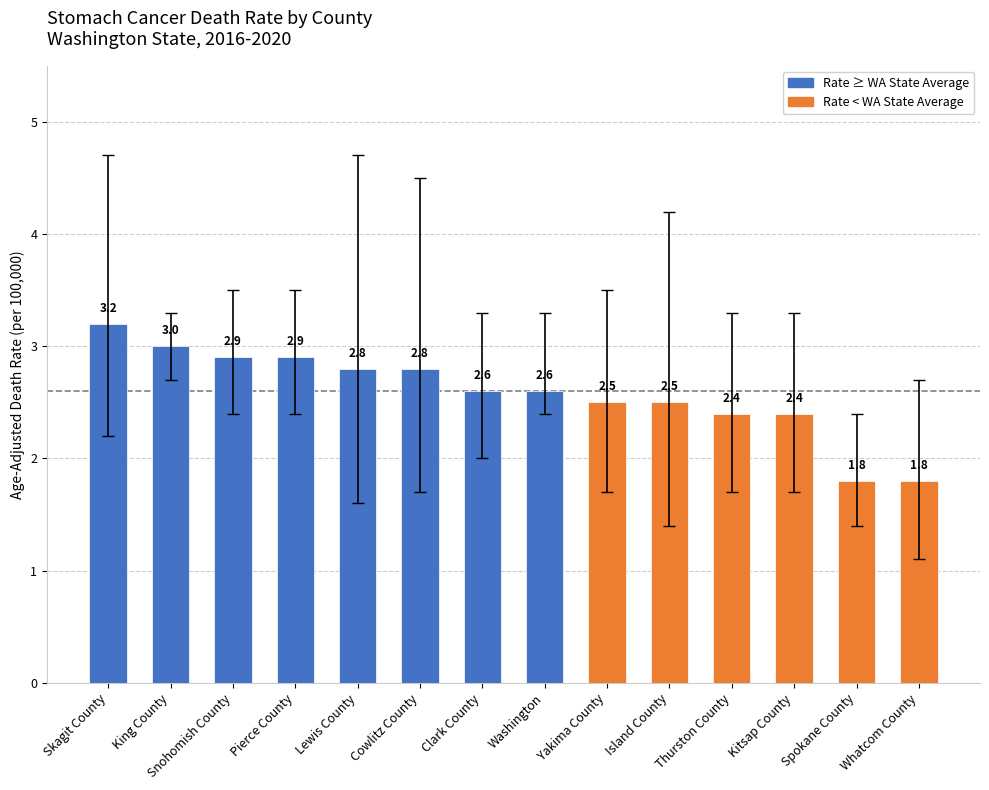

How many categories are shown in the chart?

14